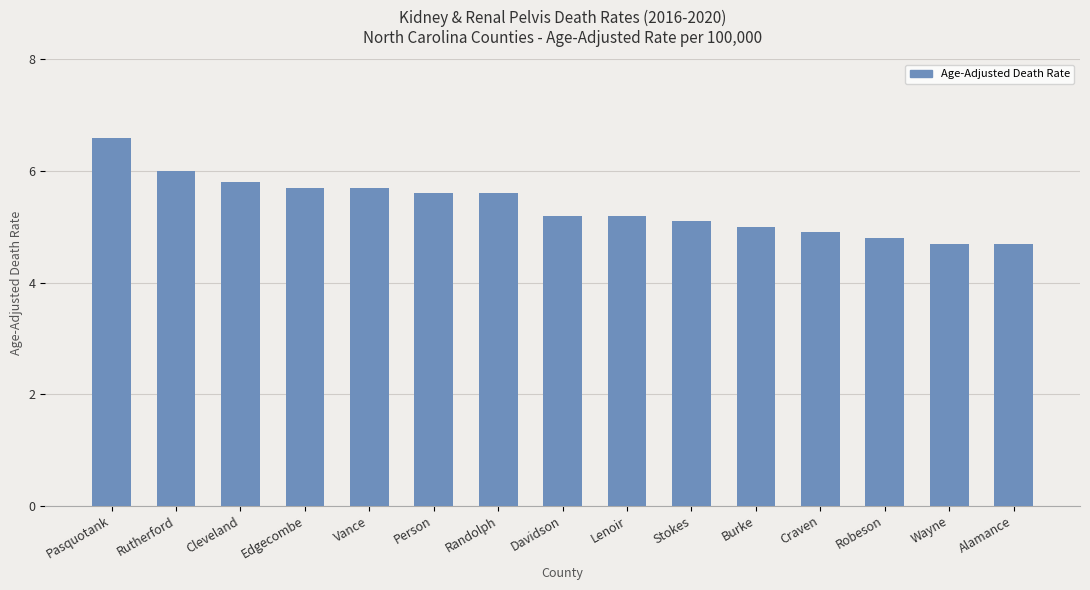

What is the label of the 13th bar from the right?

Cleveland